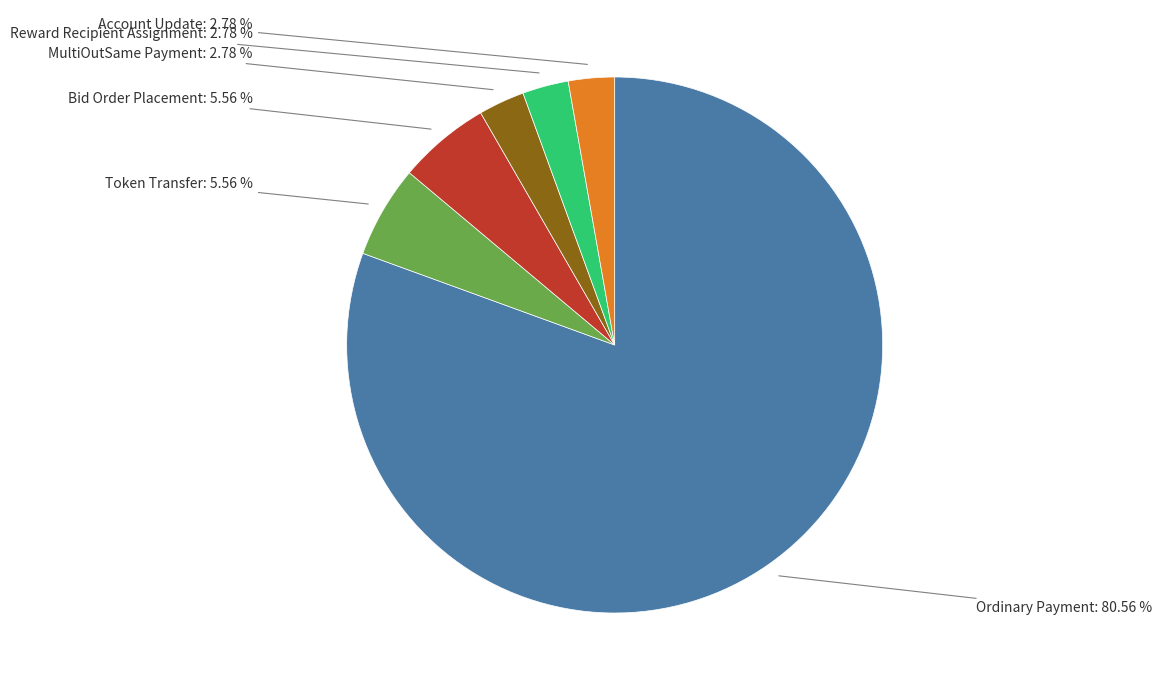

Does any single category account for the majority?

Yes